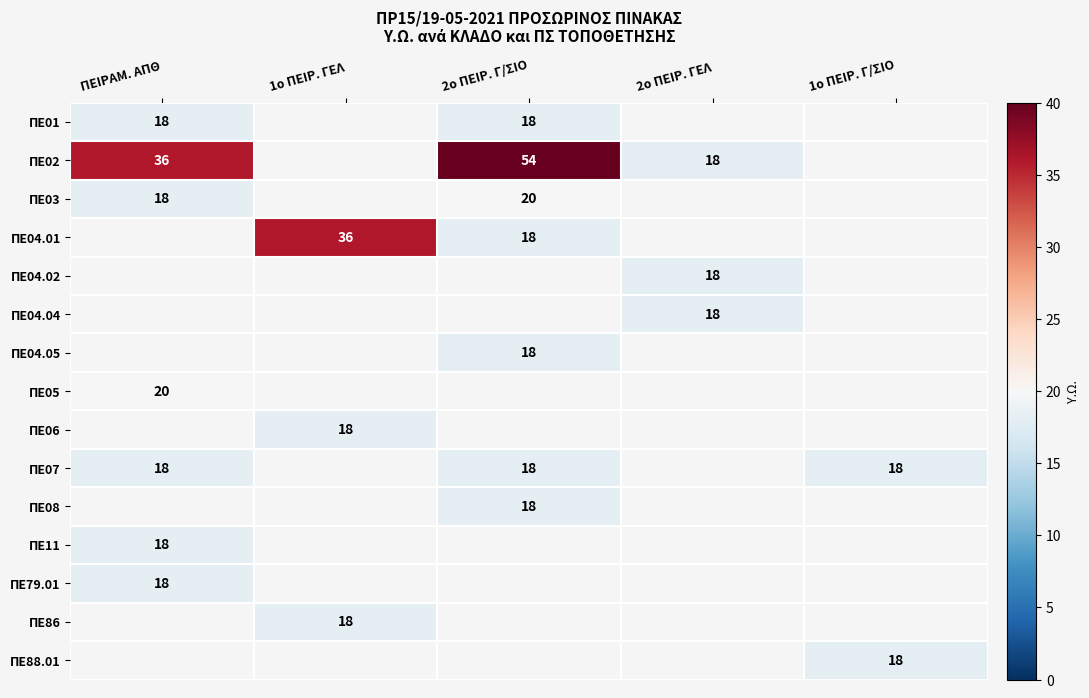

Is it true that ΠΕ04.05 equals 18 at 2ο ΠΕΙΡ. Γ/ΣΙΟ?

True